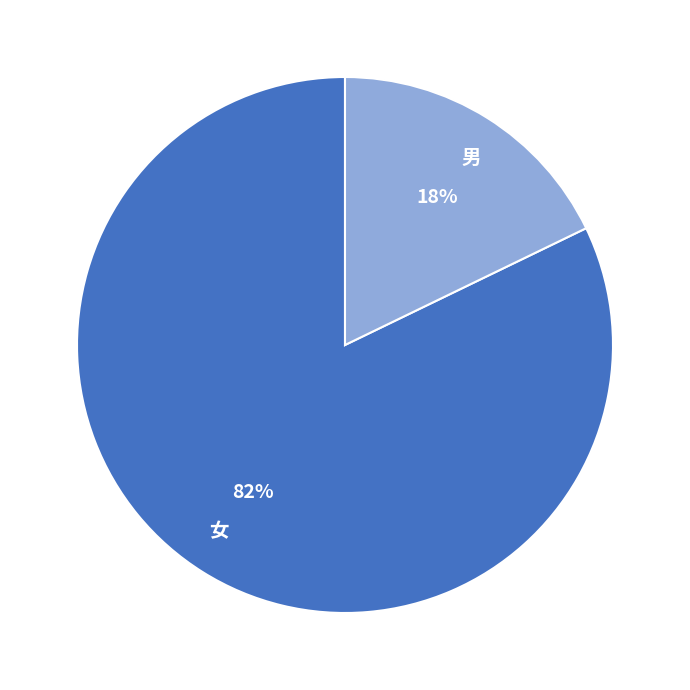

How many segments does this pie chart have?

2